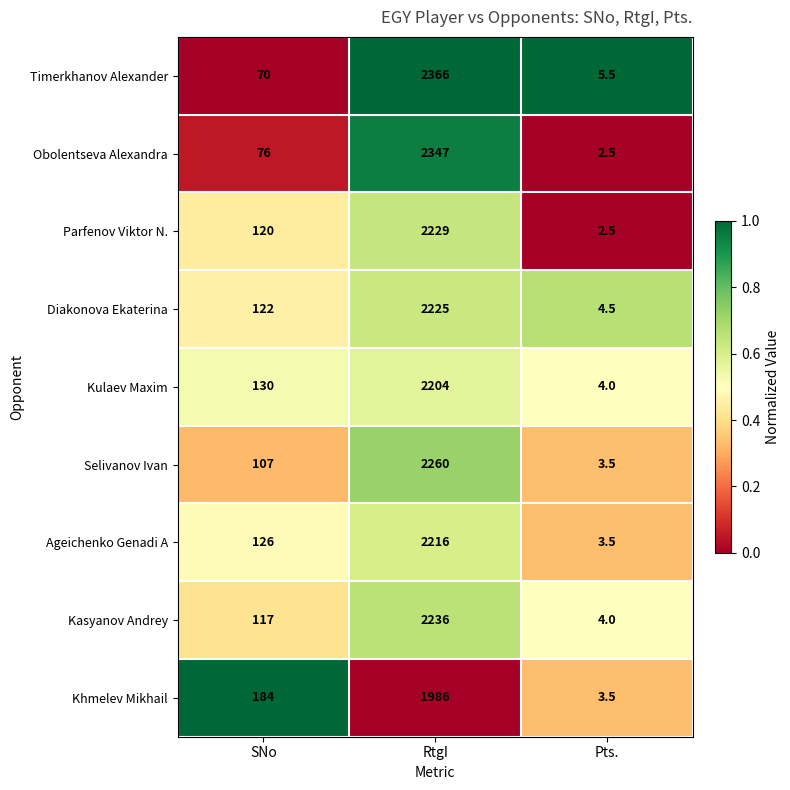

What is the total value across all series at RtgI?

20069.0